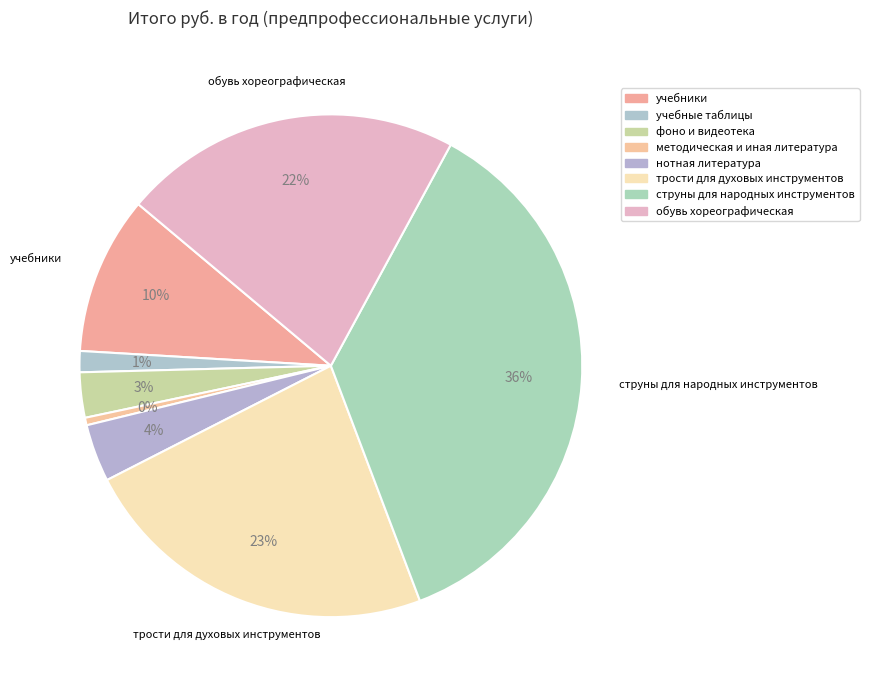

Is it true that трости для духовых инструментов is 23% of the pie?

True